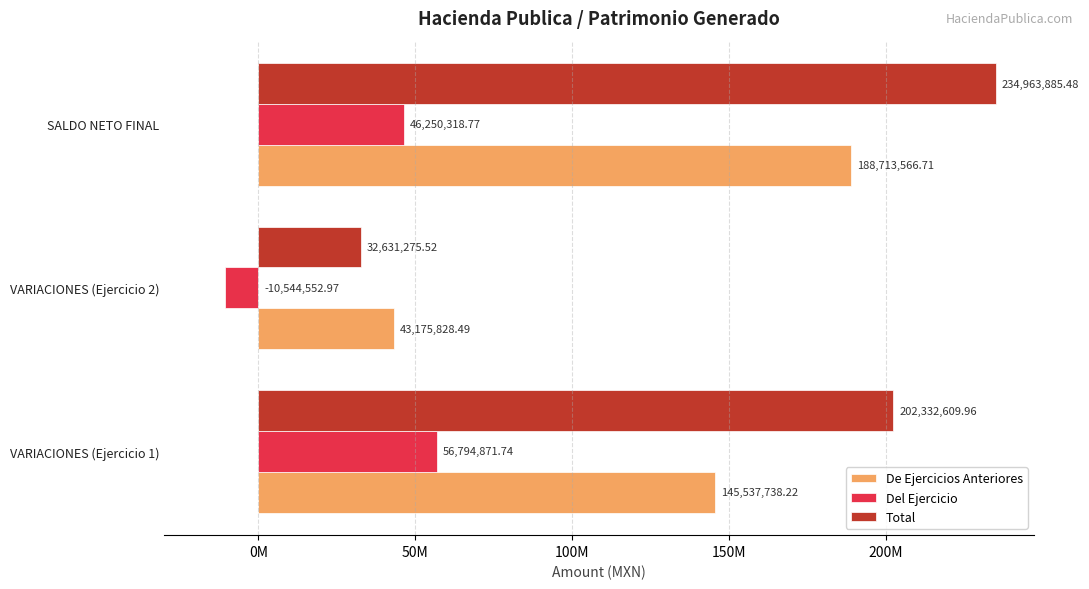

What are all the series names shown in the legend?

De Ejercicios Anteriores, Del Ejercicio, Total